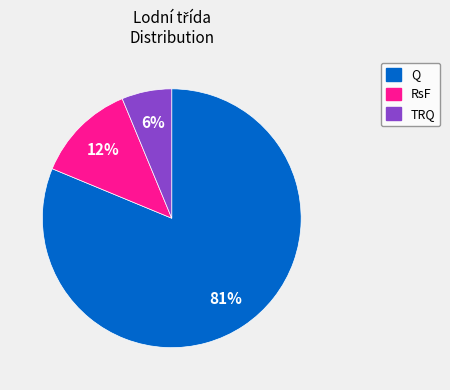

The TRQ slice represents 1% of the pie. True or false?

False